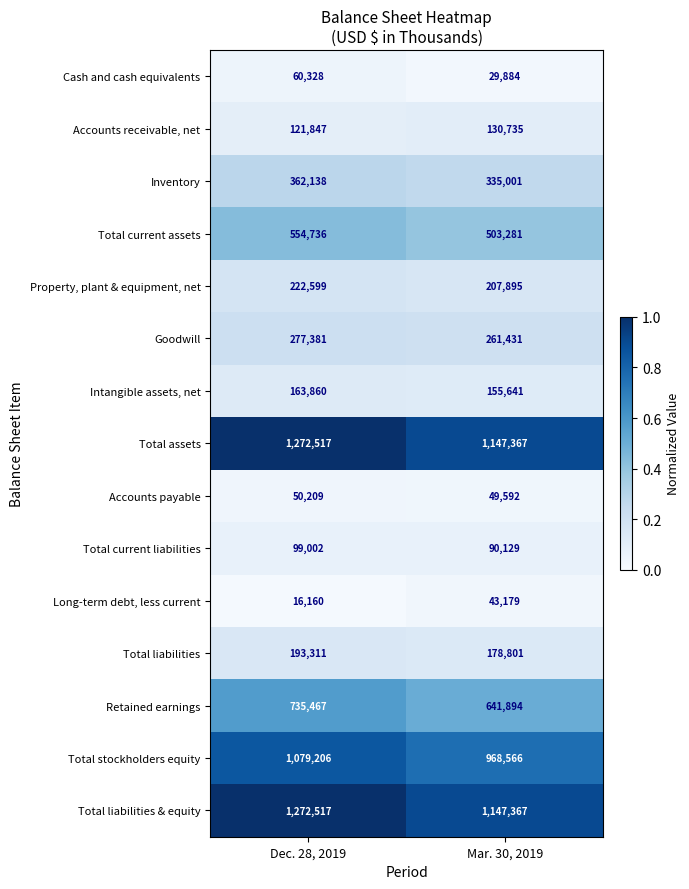

Rank the categories by Inventory value from lowest to highest.

Mar. 30, 2019, Dec. 28, 2019